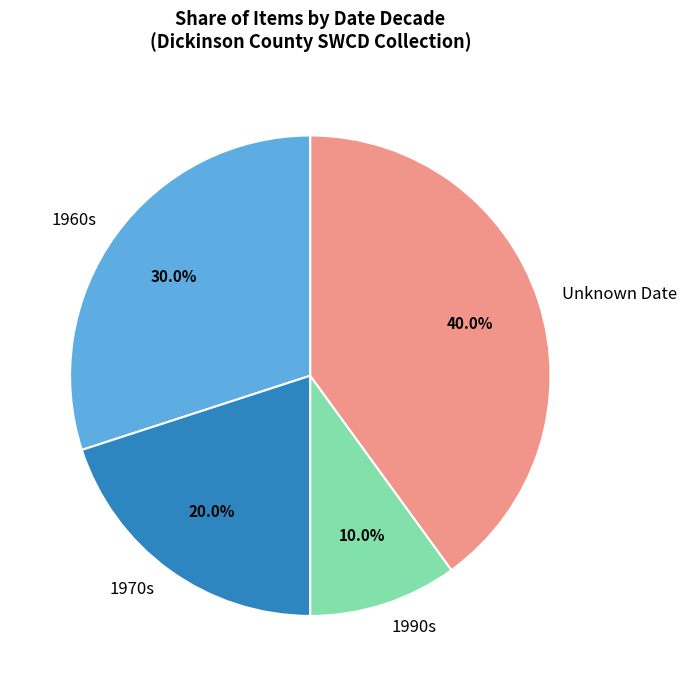

How many slices are in this pie chart?

4